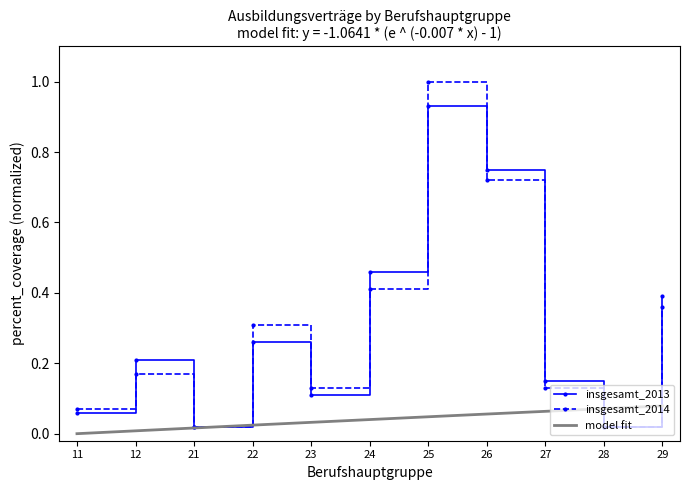

Which has a higher value, 29 or 28?

29